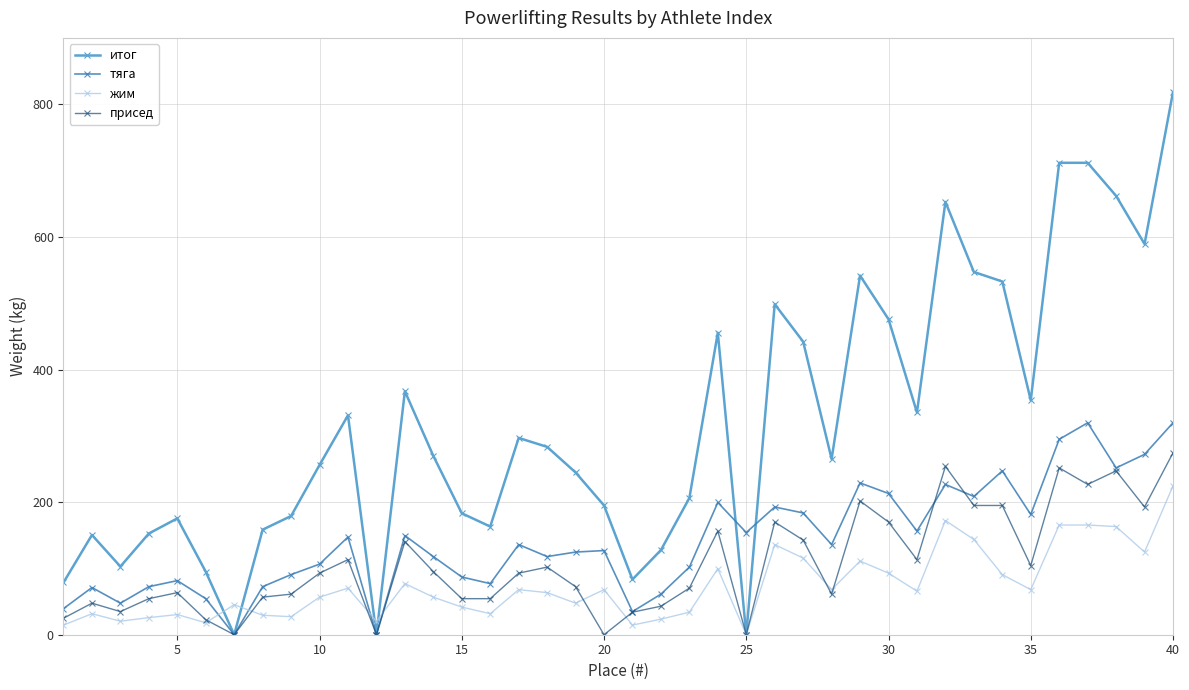

True or false: итог has more than 1 interior local peaks.

True